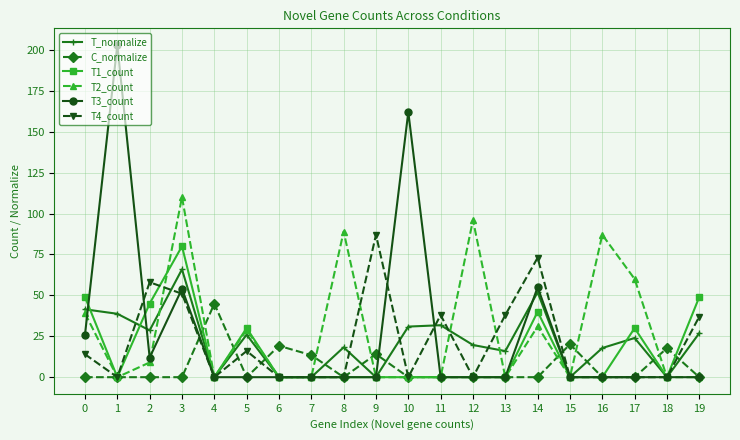

Which series has the largest total across all categories?

T2_count